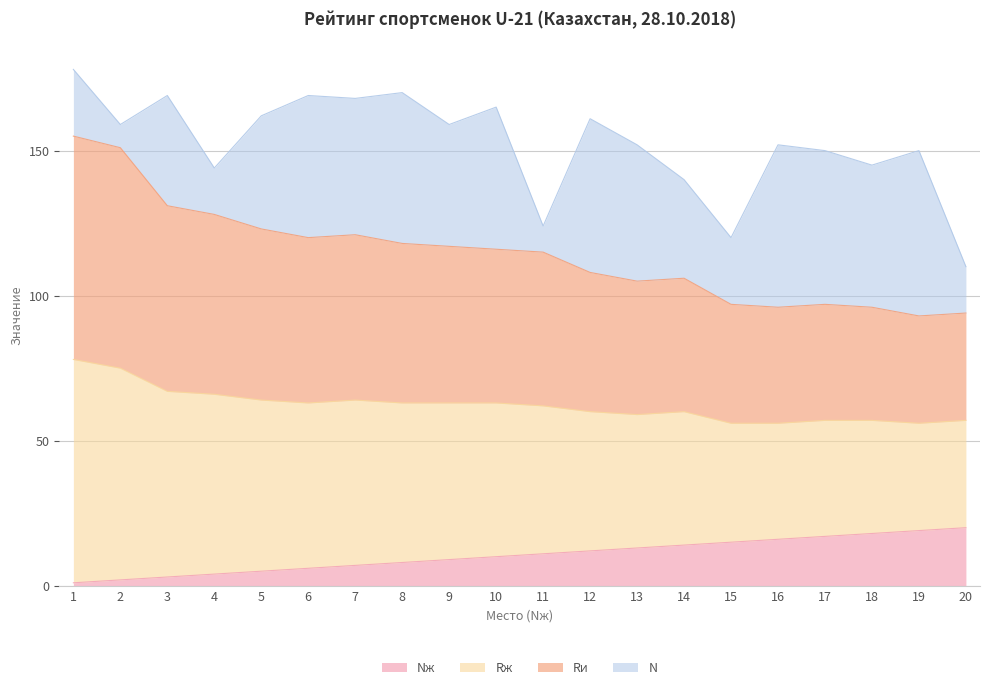

How many data points does each series have?

20